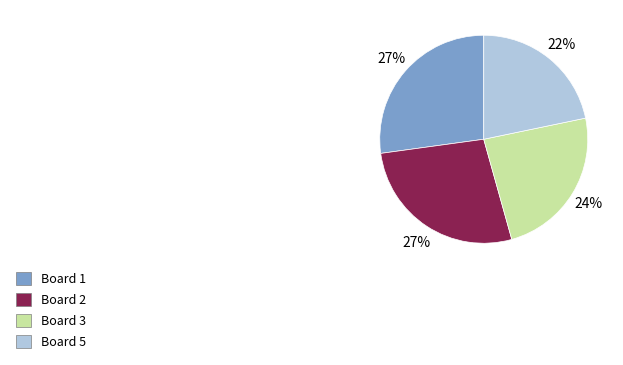

Is there any slice that represents more than half of the pie?

No